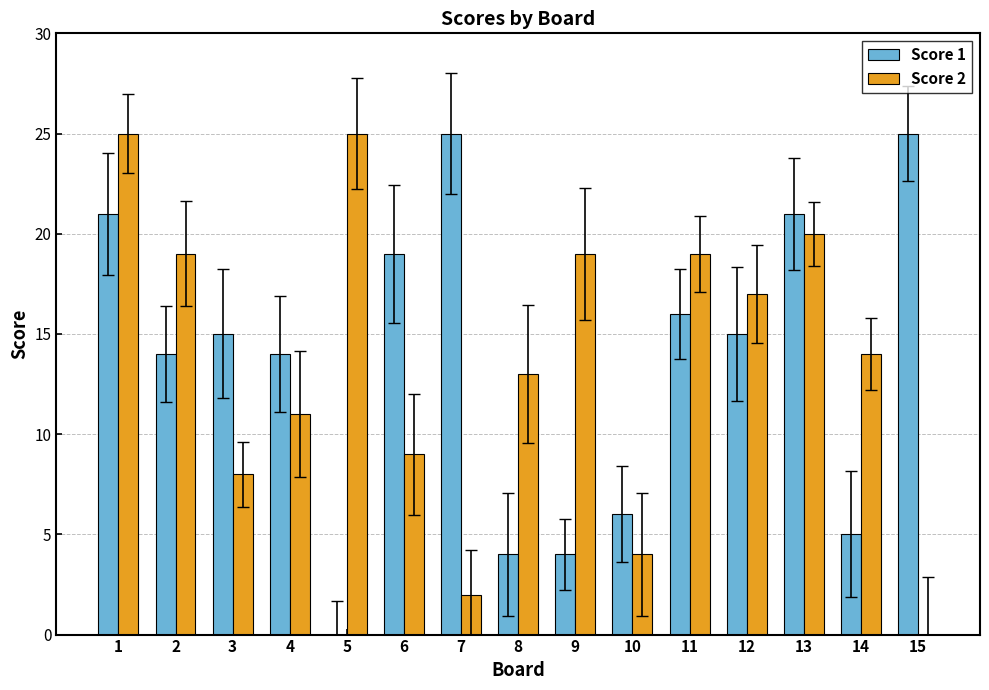

What is the sum of all Score 2 values?

205